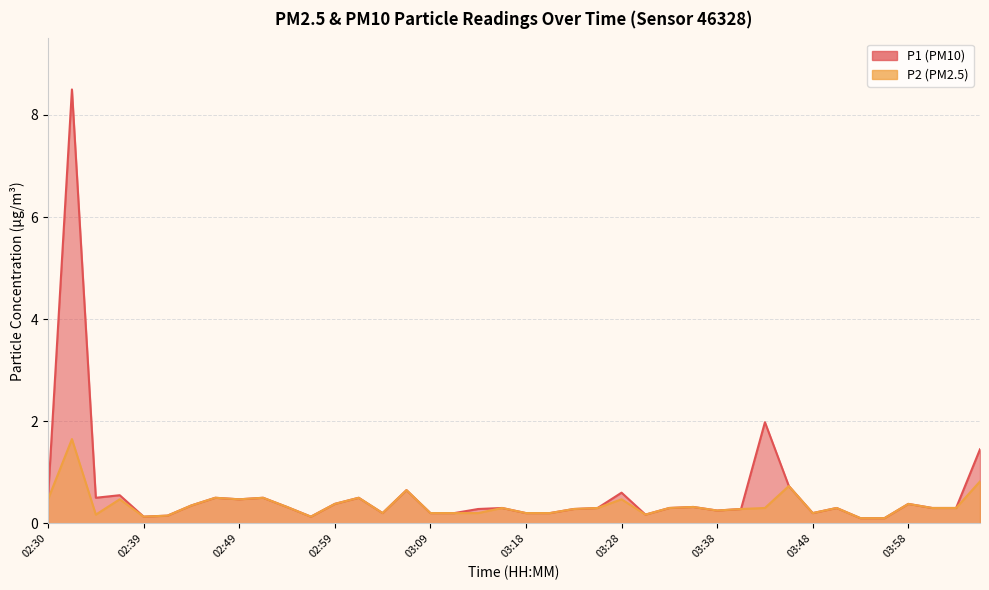

Which category has the highest value across all series?

02:32